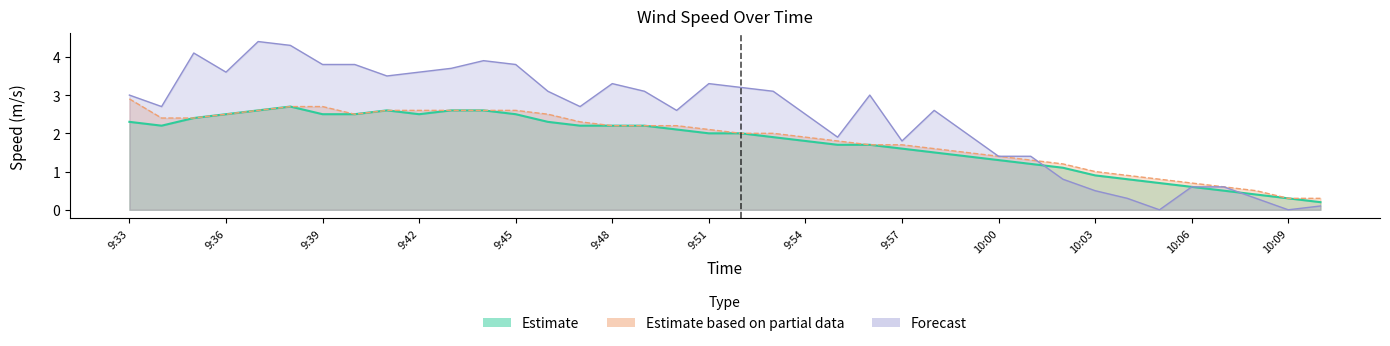

True or false: Forecast (col_5) has a value of 2.7 at 9:34.

True